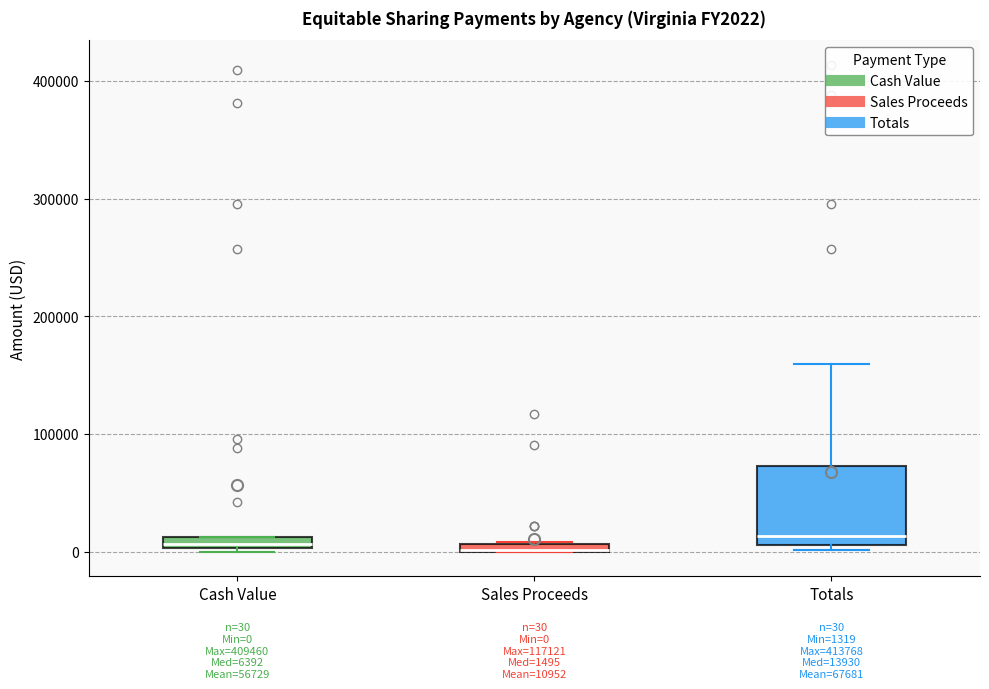

Comparing the boxes themselves (not the whiskers), which one is the tallest?

Totals